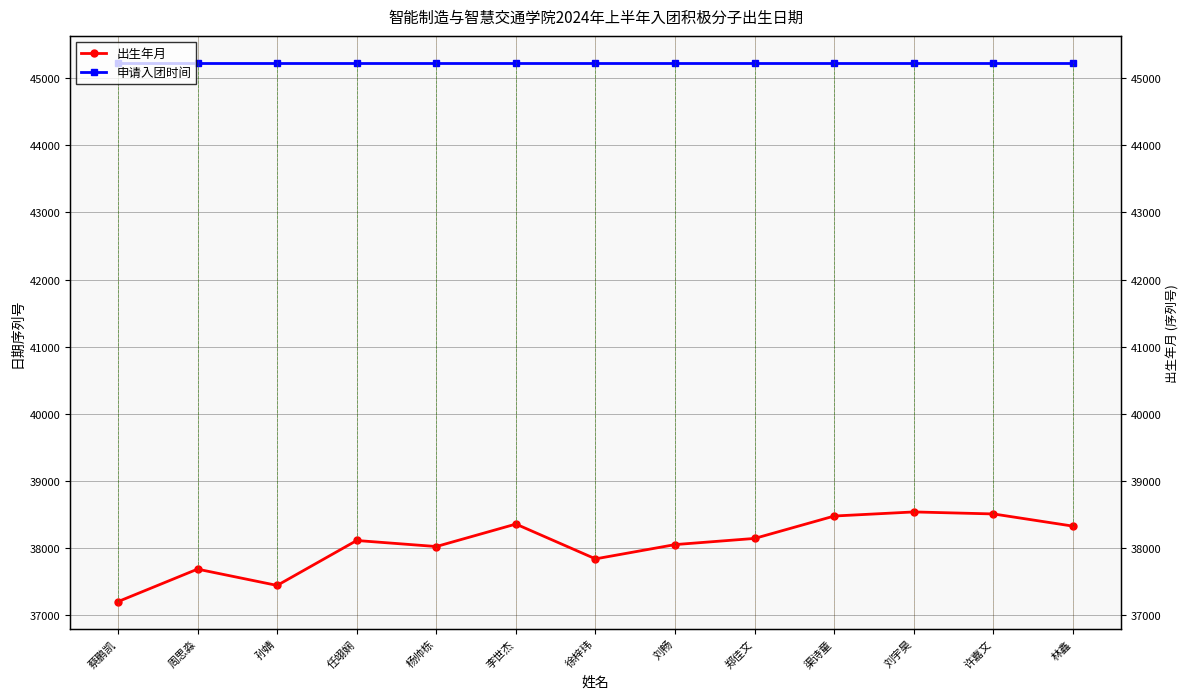

What is the total value across all series at 周思淼?

82912